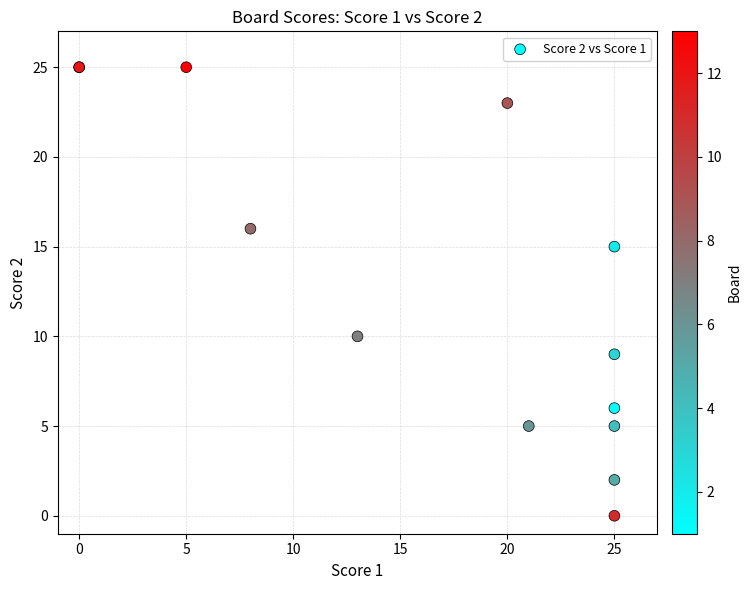

What Y value in the scatter plot is closest to 12?

10